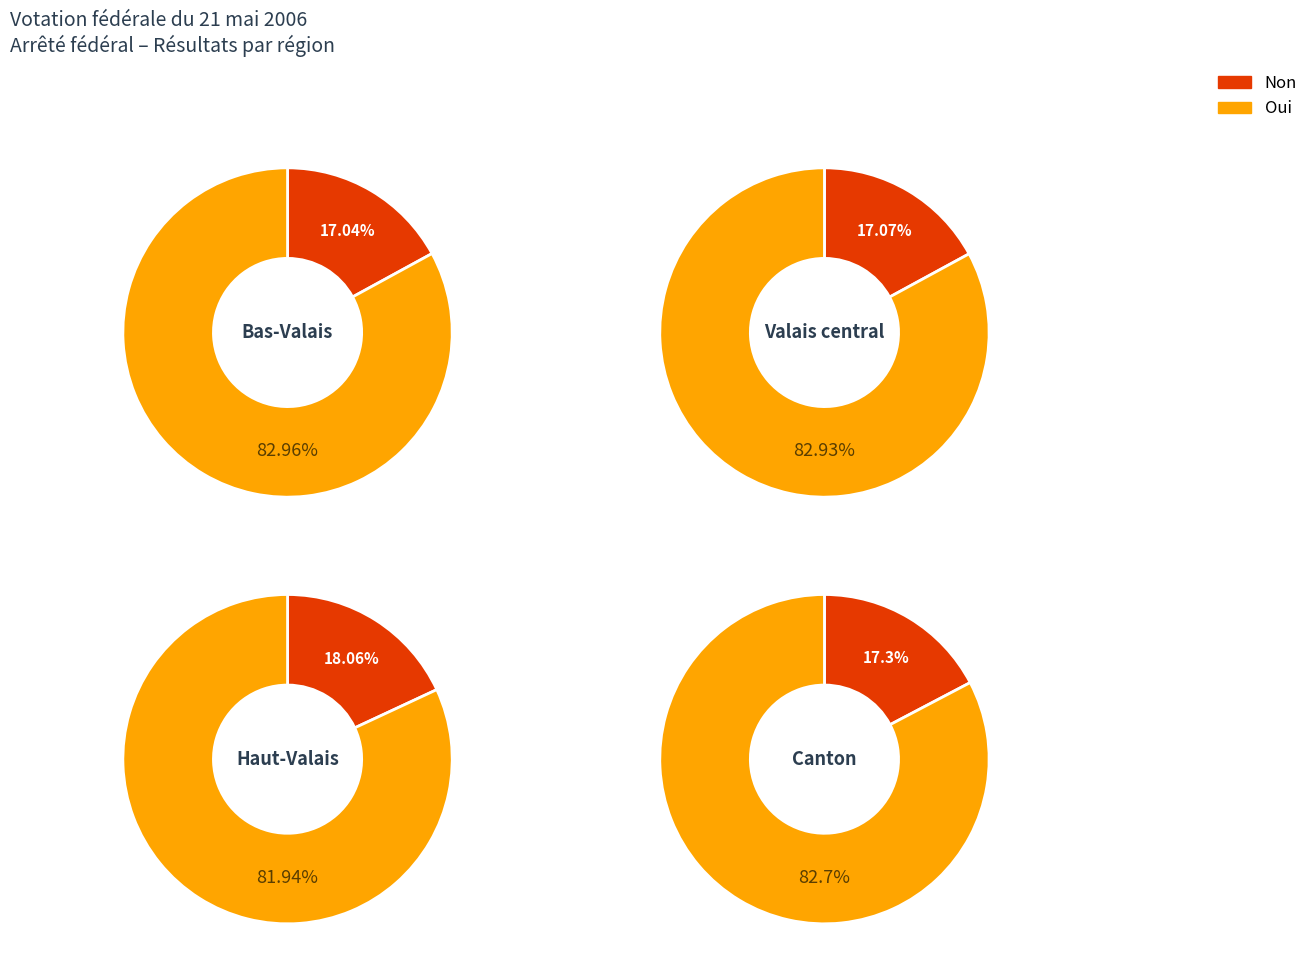

Rank the series at Bas-Valais from highest to lowest value.

Oui, Non